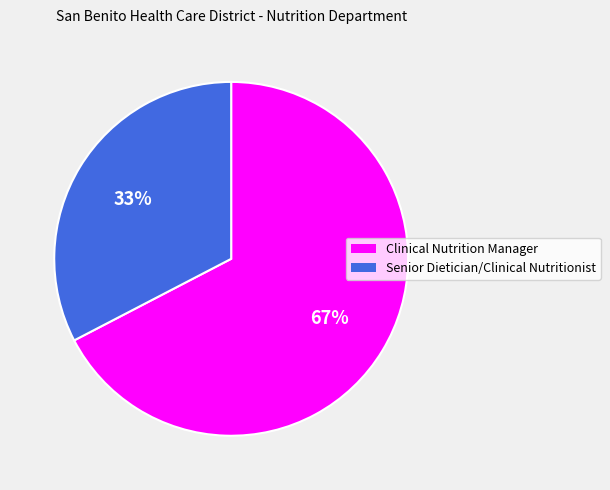

Which category accounts for the majority?

Clinical Nutrition Manager